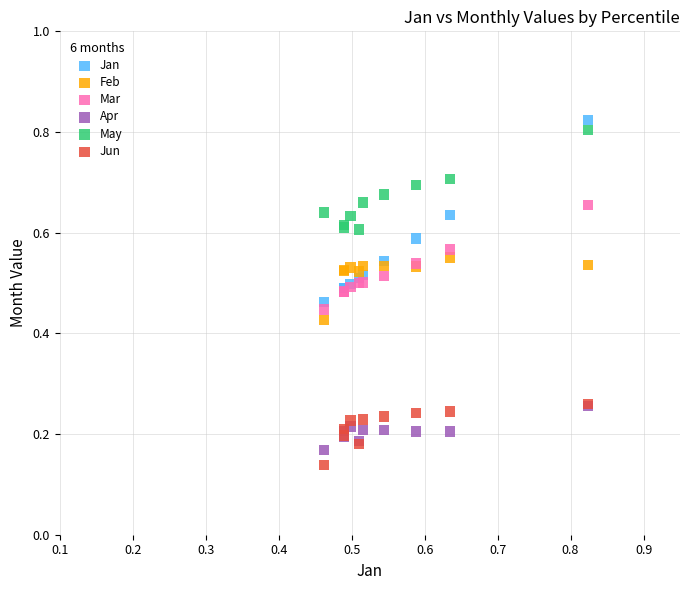

Which series has the widest spread of Y values?

Jan